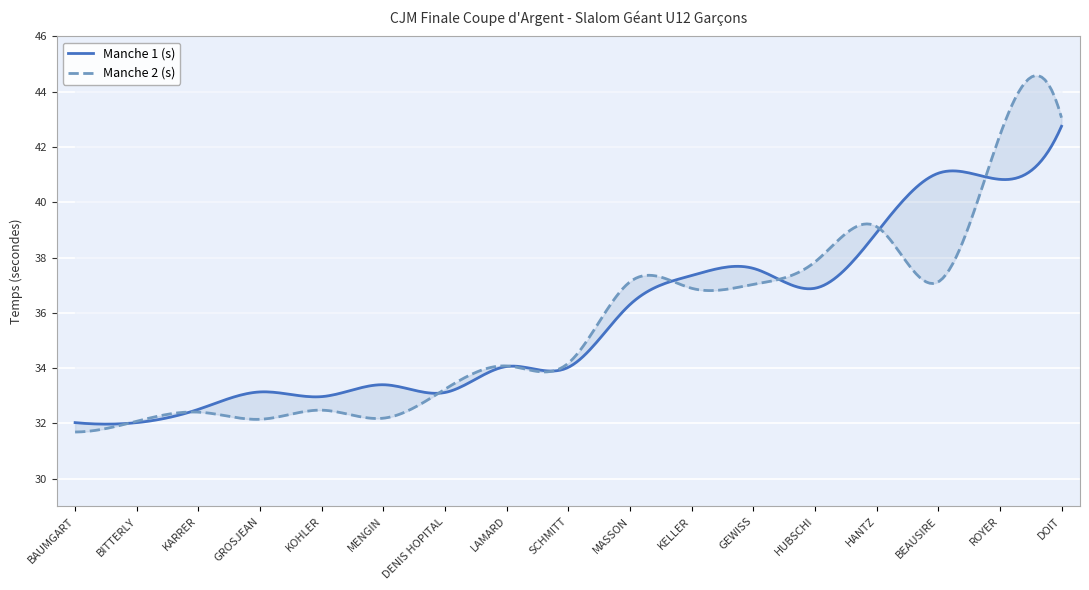

Which category has the highest value across all series?

DOIT